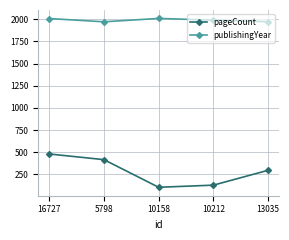

Where does the publishingYear series first go above 1991?

16727